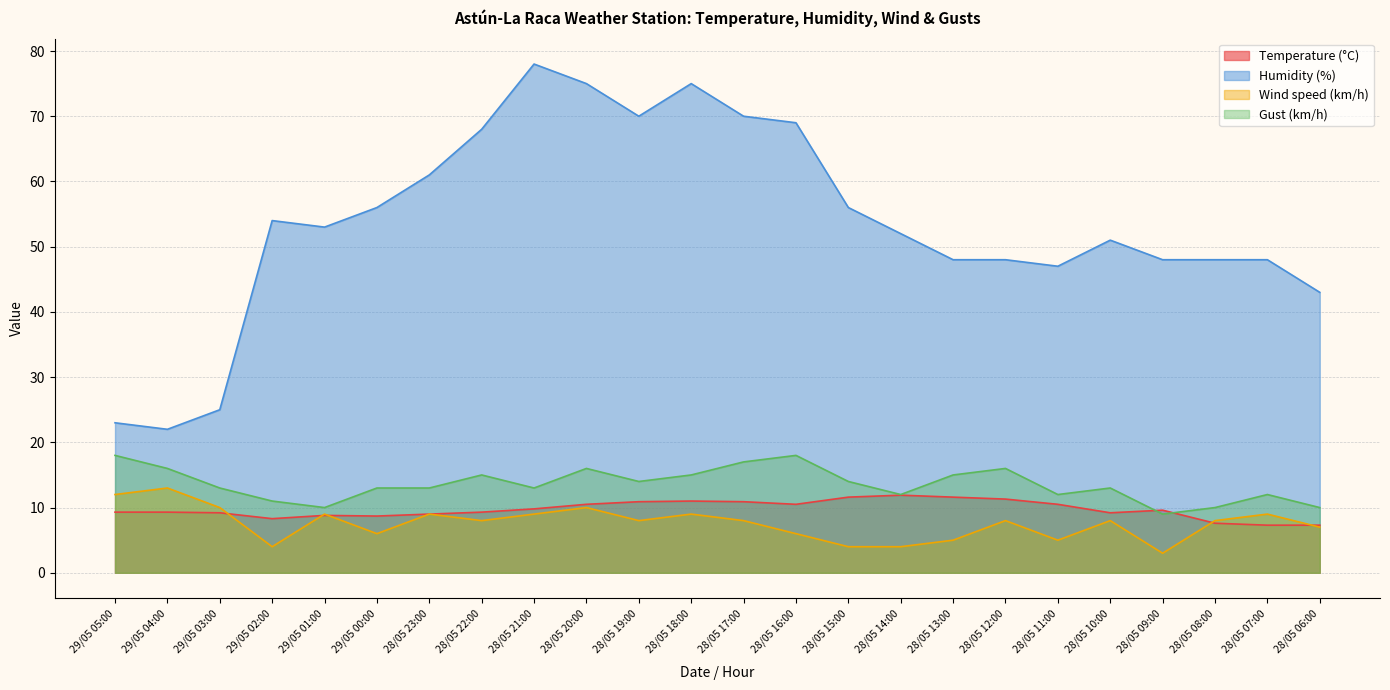

List the labels in order of Temperature (°C) value, smallest first.

28/05 07:00, 28/05 06:00, 28/05 08:00, 29/05 02:00, 29/05 00:00, 29/05 01:00, 28/05 23:00, 29/05 03:00, 28/05 10:00, 29/05 05:00, 29/05 04:00, 28/05 22:00, 28/05 09:00, 28/05 21:00, 28/05 20:00, 28/05 16:00, 28/05 11:00, 28/05 19:00, 28/05 17:00, 28/05 18:00, 28/05 12:00, 28/05 15:00, 28/05 13:00, 28/05 14:00